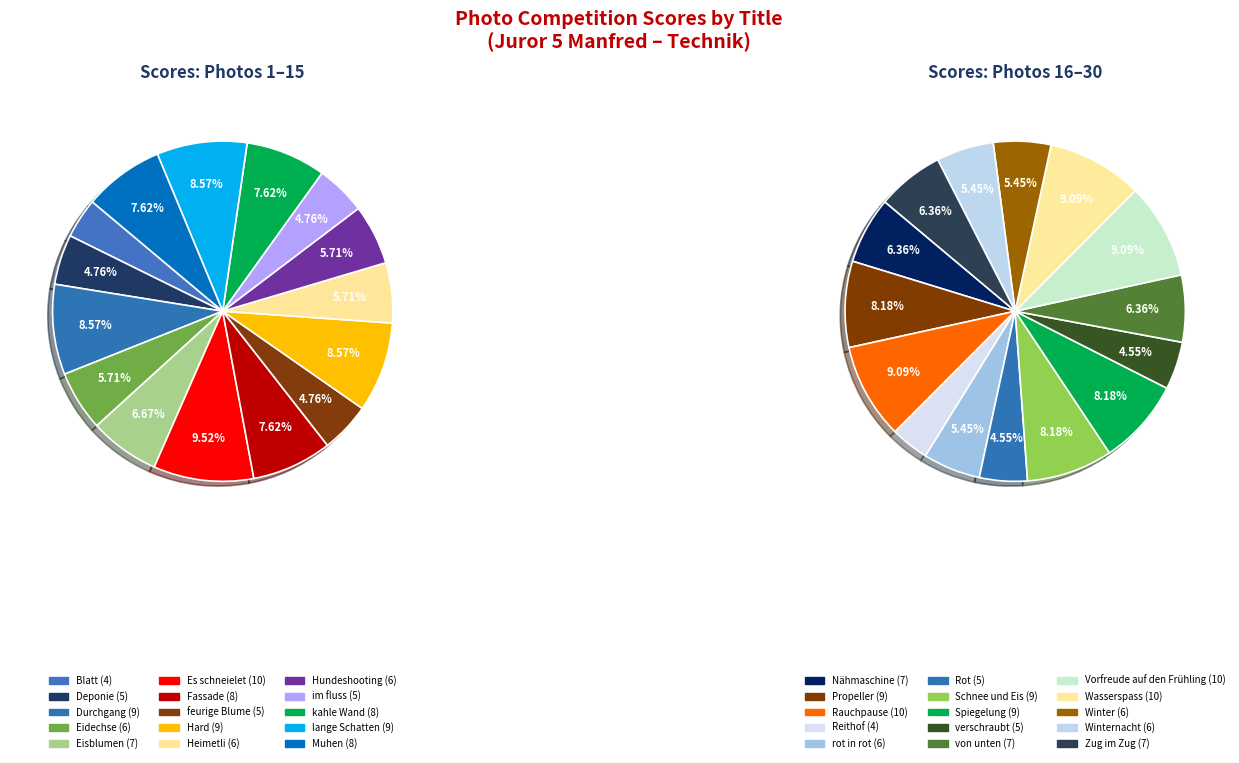

Is there a majority slice in this chart?

No